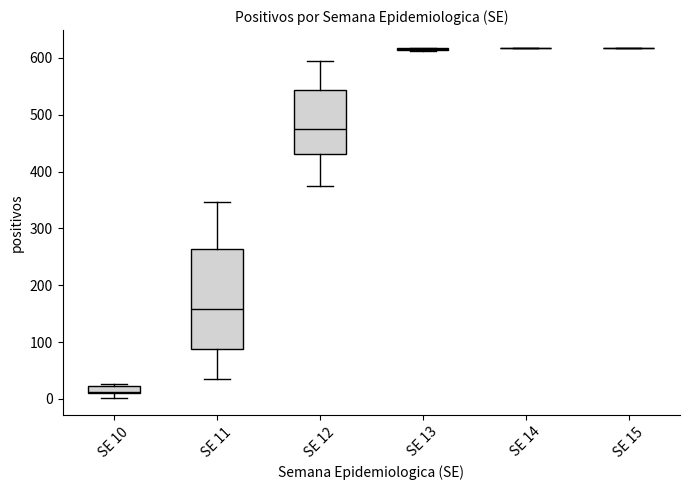

Where is the lower edge of the box for SE 10 on the y-axis? The values are not printed on the chart, so give them approximately, as read against the axis.

10